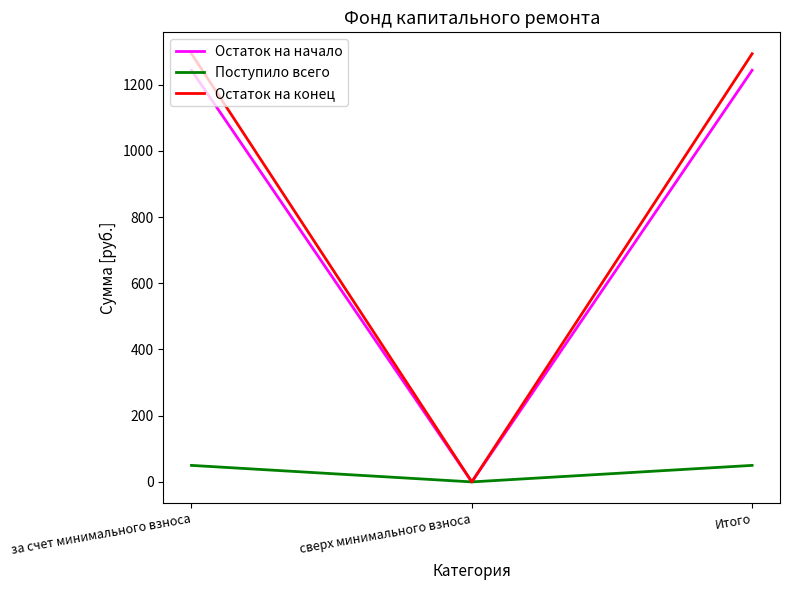

True or false: Остаток на конец has a value of 0.0 at сверх минимального взноса.

True